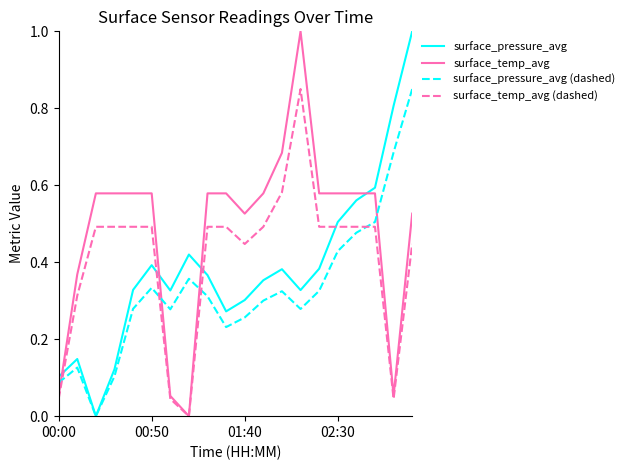

List the series in order of their overall mean, lowest first.

surface_pressure_avg (dashed), surface_pressure_avg, surface_temp_avg (dashed), surface_temp_avg